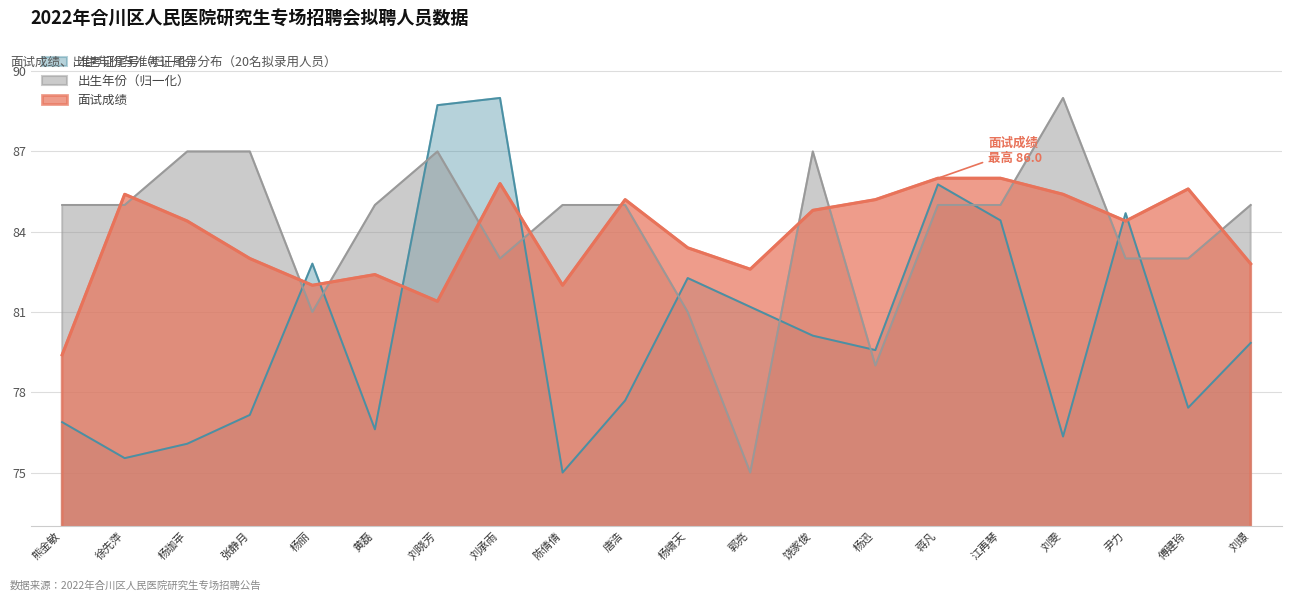

What are all the series names shown in the legend?

准考证尾号（归一化）, 出生年份（归一化）, 面试成绩